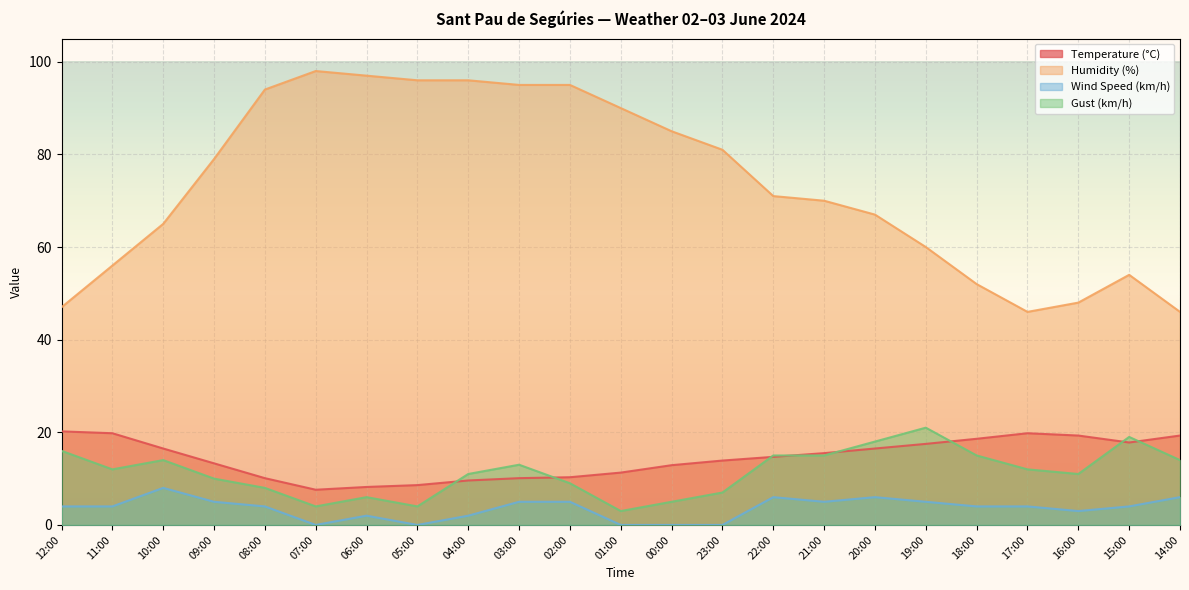

What is the difference between the maximum and minimum values in the Temperature (°C) series?

12.6